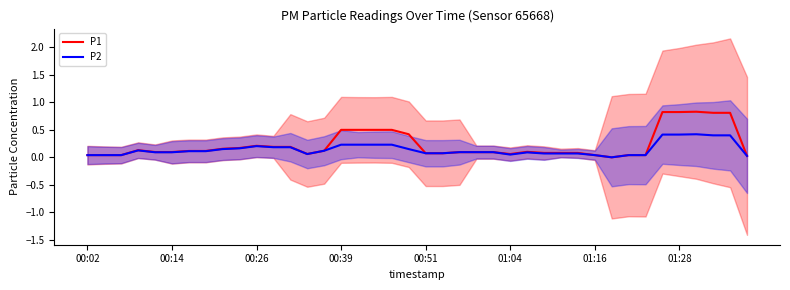

At which category does the chart reach its minimum across all series?

31